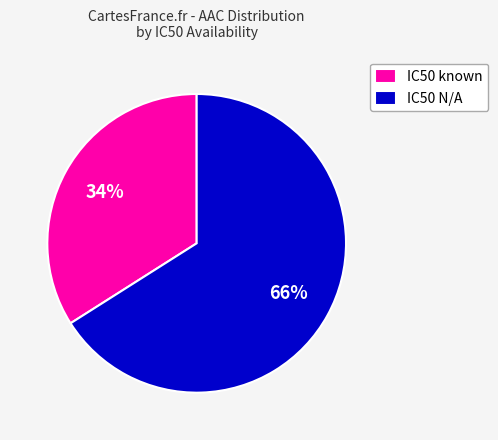

True or false: IC50 N/A accounts for 74% of the total.

False